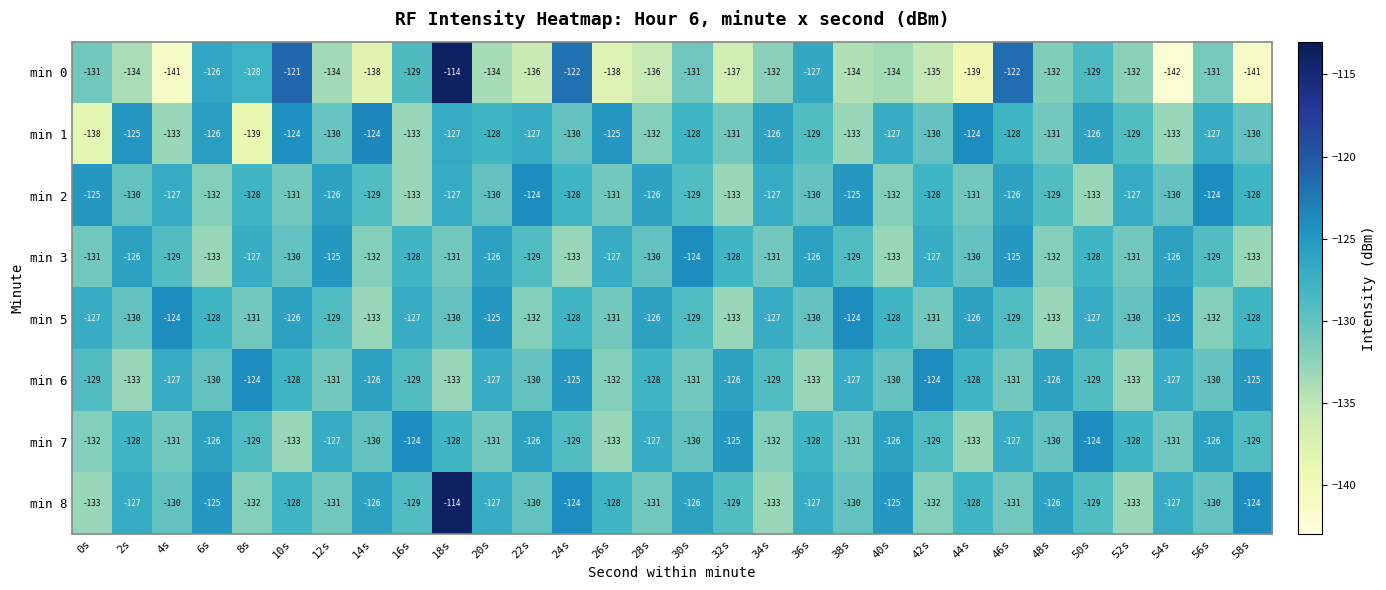

Where does the min 3 series first go above -129?

2s